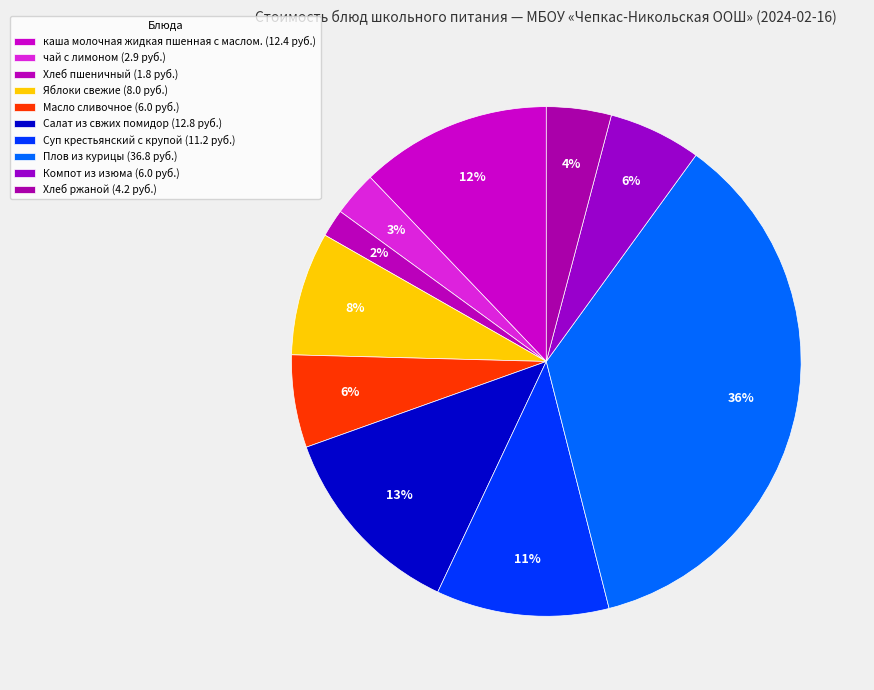

What portion of the pie excludes Хлеб пшеничный?

98.2%